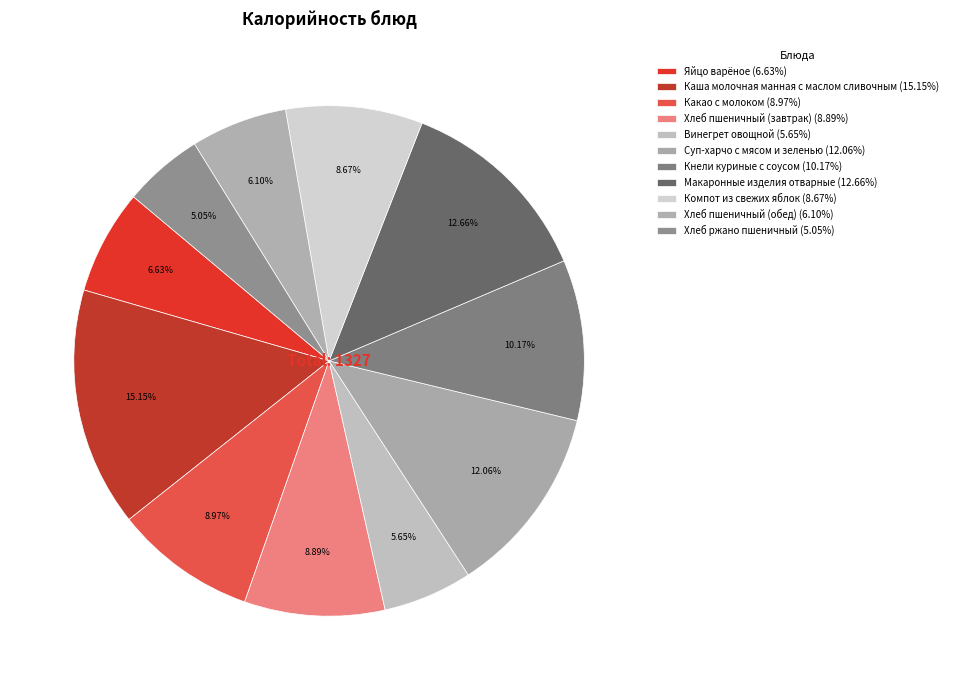

Rank the categories by value from highest to lowest.

Каша молочная манная с маслом сливочным, Макаронные изделия отварные, Суп-харчо с мясом и зеленью, Кнели куриные с соусом, Какао с молоком, Хлеб пшеничный (завтрак), Компот из свежих яблок, Яйцо варёное, Хлеб пшеничный (обед), Винегрет овощной, Хлеб ржано пшеничный